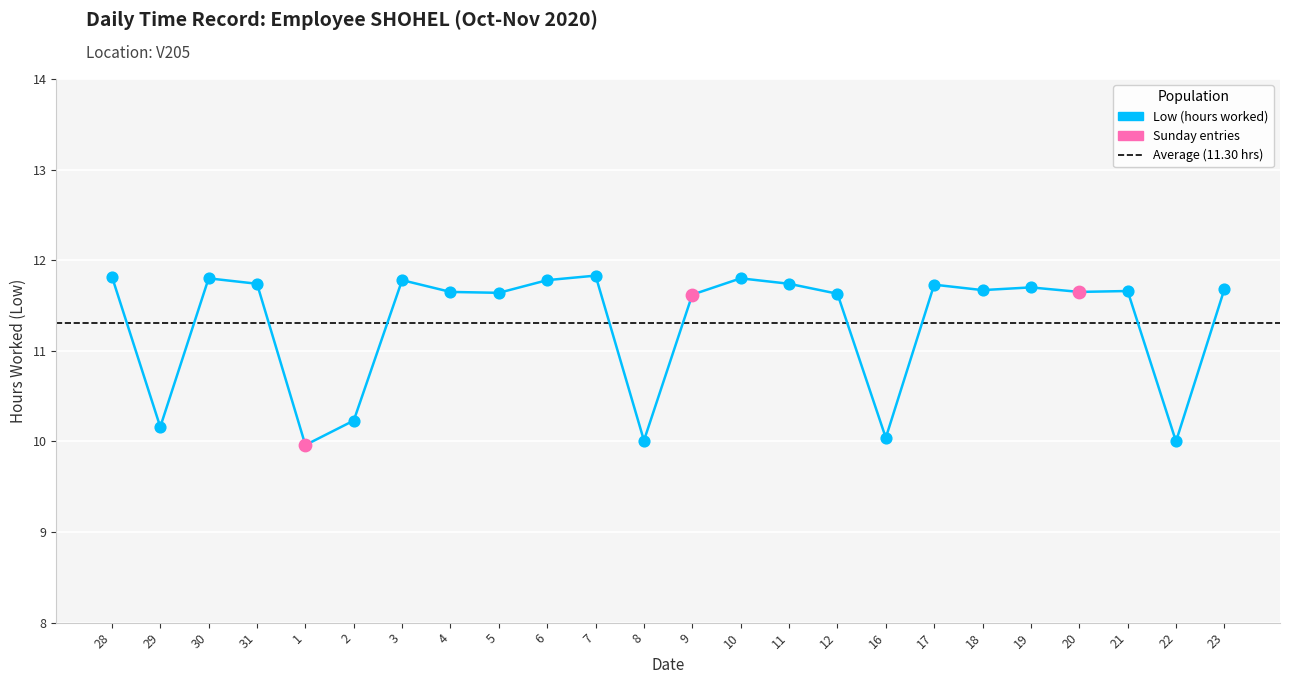

Which has a higher value, 6 or 20?

6